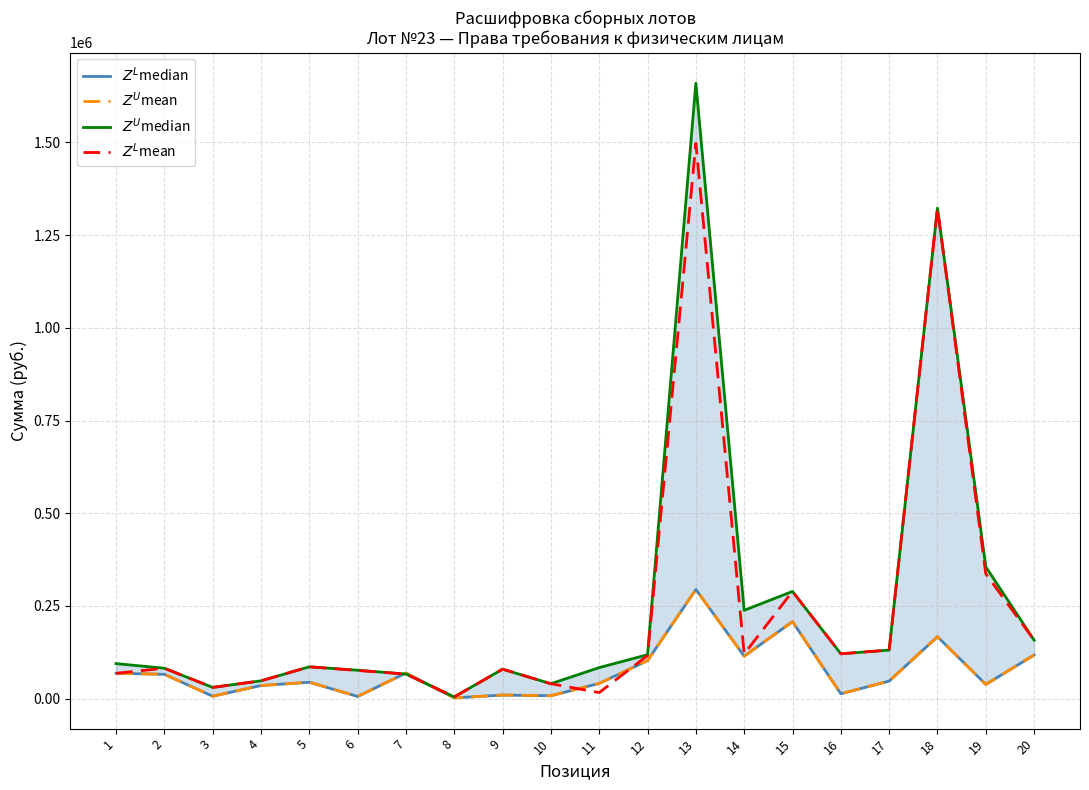

How many intersections are there between $Z^U$mean and $Z^L$mean?

5